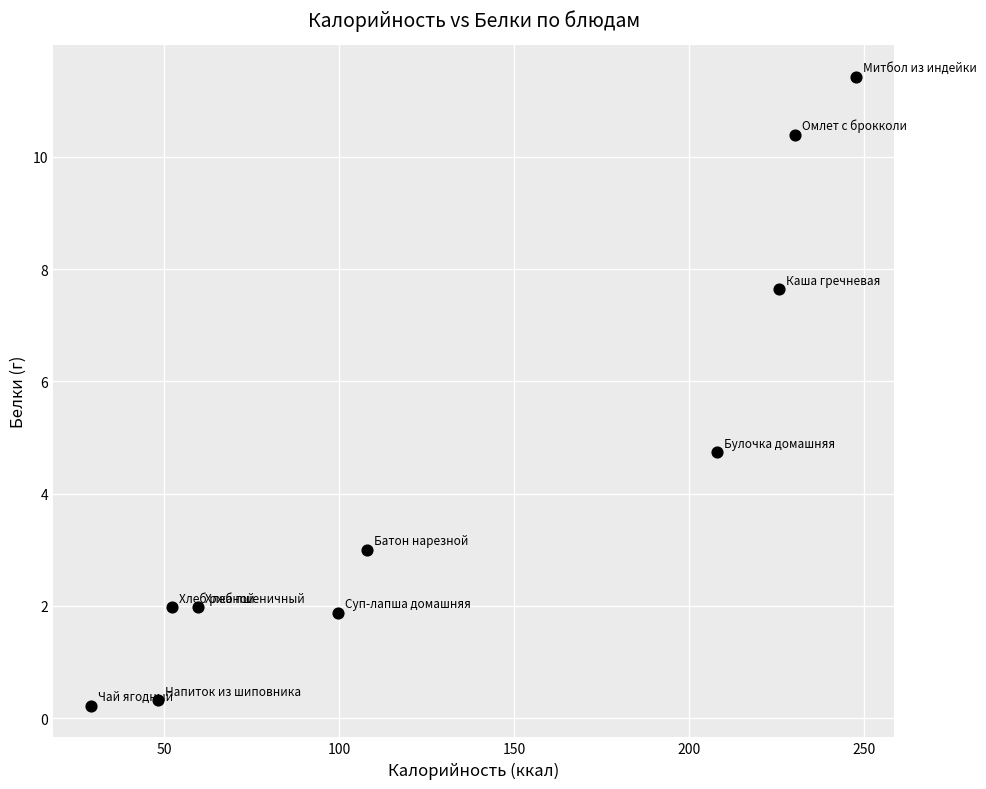

What is the range of X values (max minus min)?

218.6